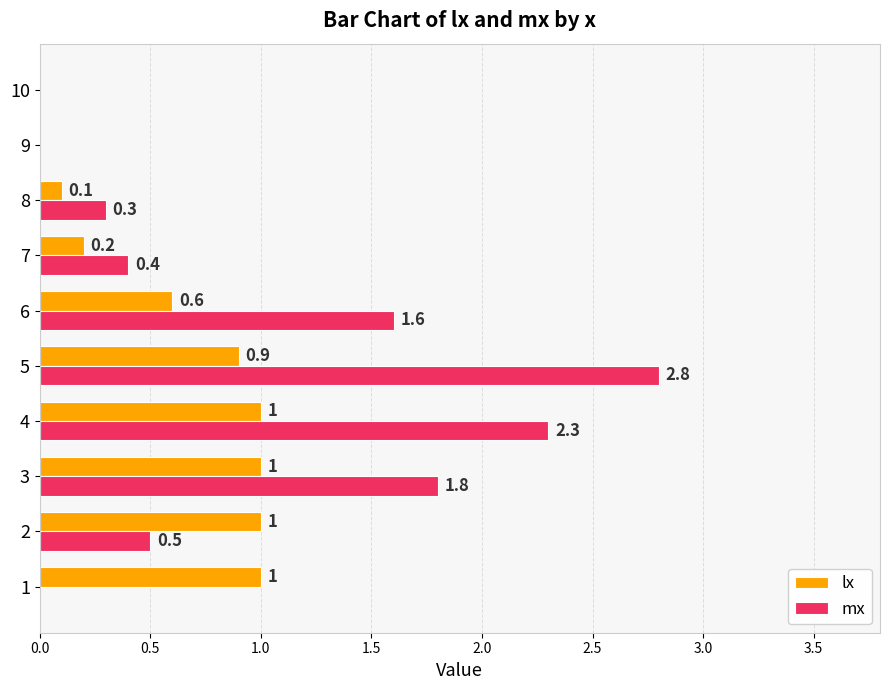

Between 3 and 10, which series saw the biggest shift?

mx